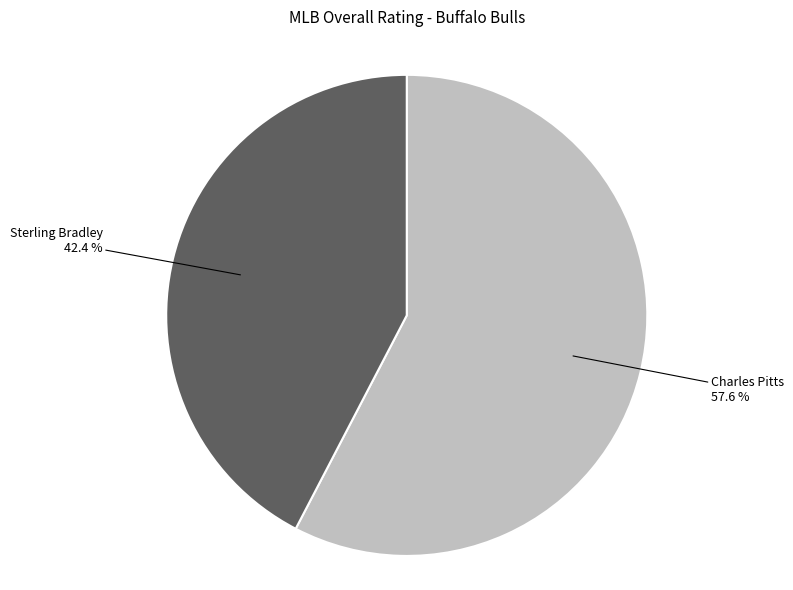

Rank the categories by value from lowest to highest.

Sterling Bradley, Charles Pitts